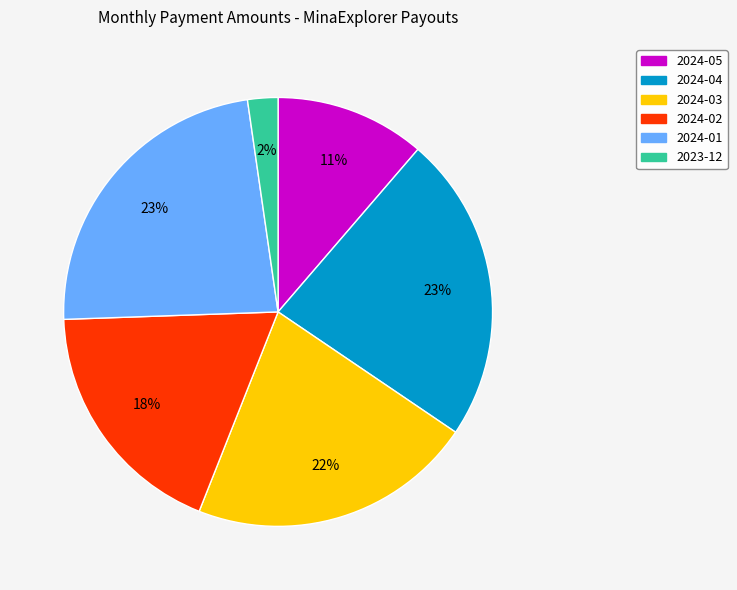

Is the sum of 2024-01 and 2024-05 greater than half?

No